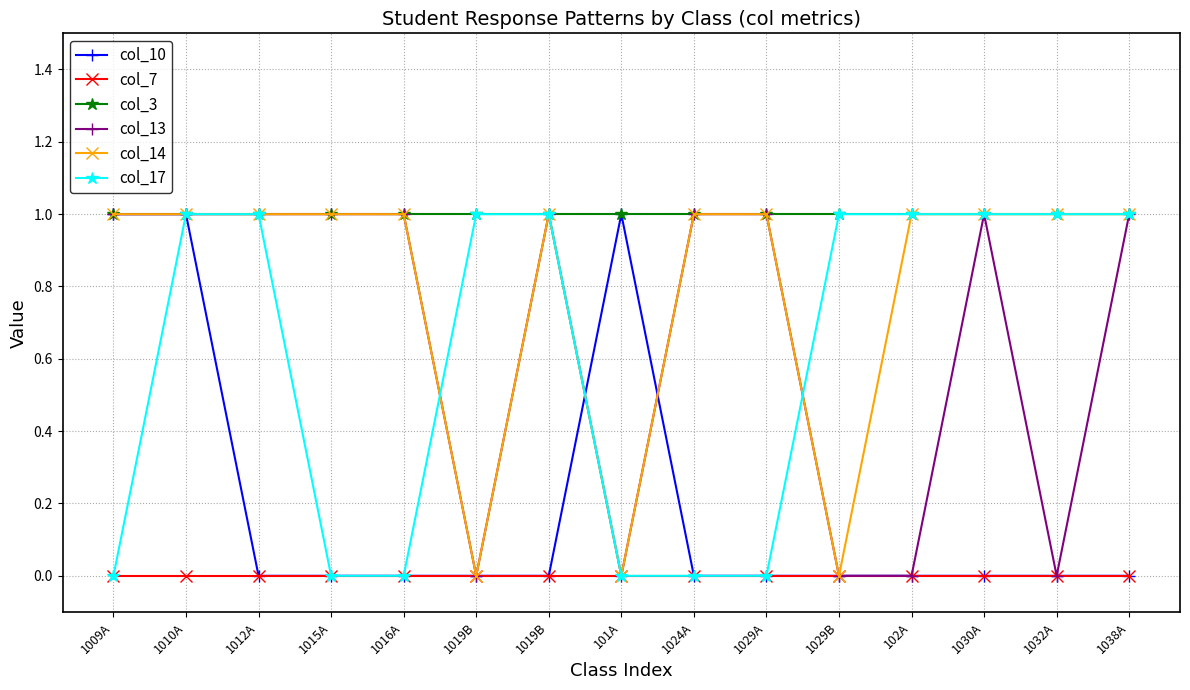

True or false: col_3 has more than 2 points higher than both neighbors.

False